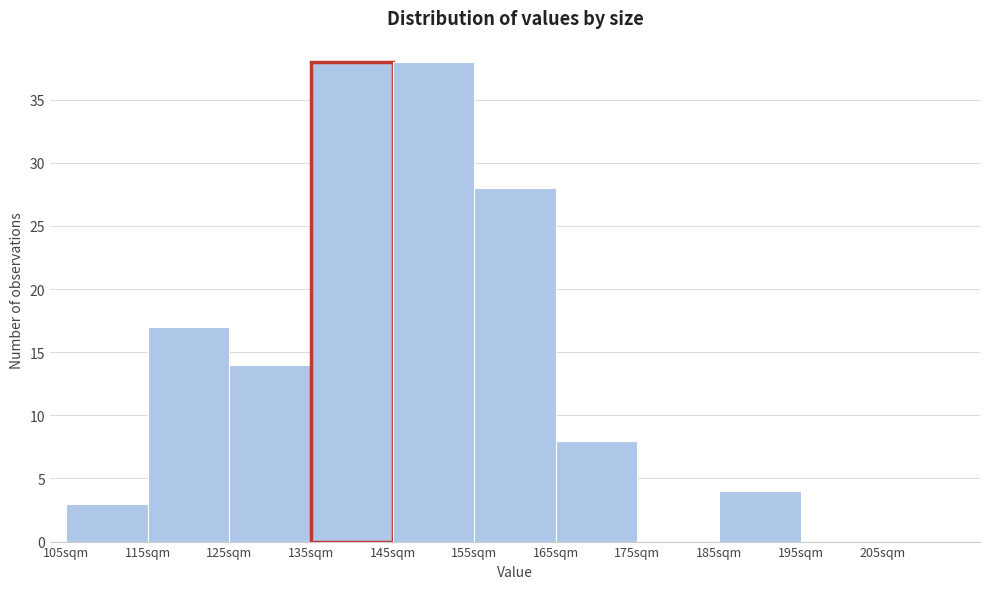

Reading left to right, transcribe this chart: for each bar, give the range it covers on the x-axis and its height. The values are not printed on the chart, so give them approximately, as read against the axis.

105 to 115: 3
115 to 125: 17
125 to 135: 14
135 to 145: 38
145 to 155: 38
155 to 165: 28
165 to 175: 8
175 to 185: 0
185 to 195: 4
195 to 205: 0
205 to 215: 0